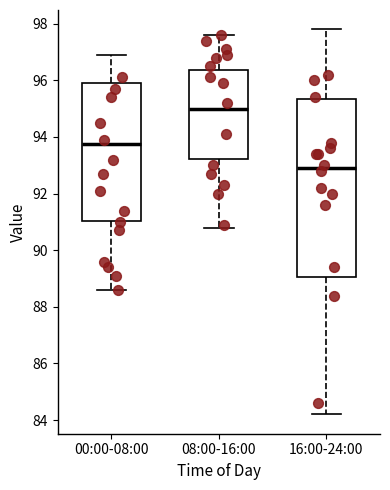

Reading left to right, read every box against the y-axis: the position of its median line, the range the box covers, and the ends of its whiskers. The values are not printed on the chart, so give them approximately, as read against the axis.

00:00-08:00: median 93.8, box 91.0 to 96.0, whiskers 88.6 to 97.0
08:00-16:00: median 95.0, box 93.2 to 96.4, whiskers 90.8 to 97.6
16:00-24:00: median 93.0, box 89.0 to 95.4, whiskers 84.2 to 97.8